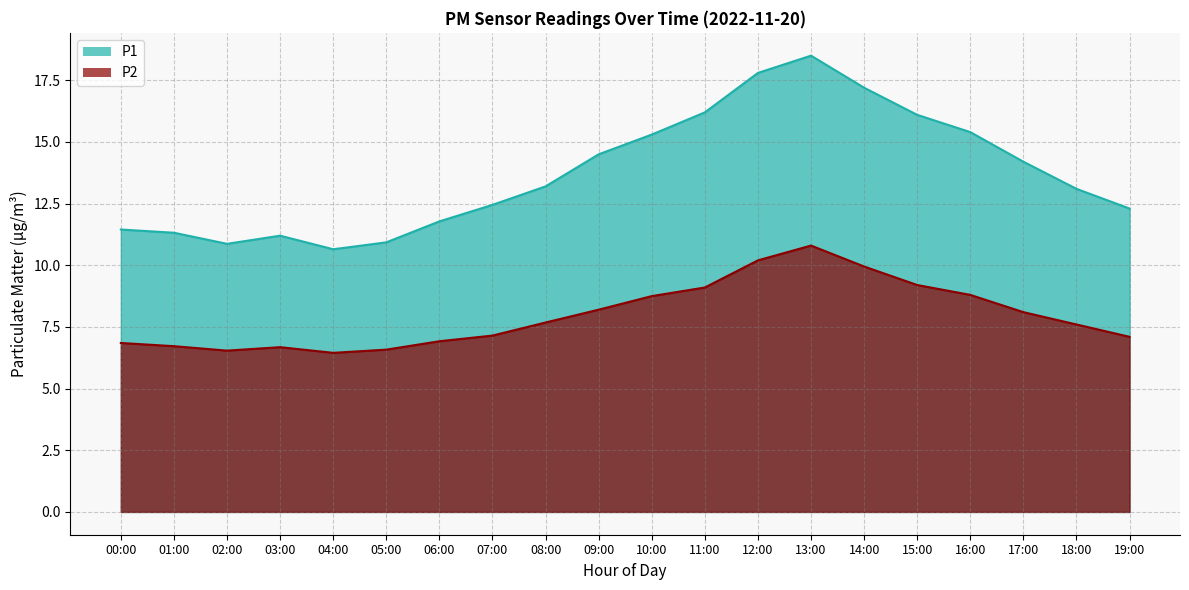

What is the difference between the highest and lowest values at 03:00?

4.5